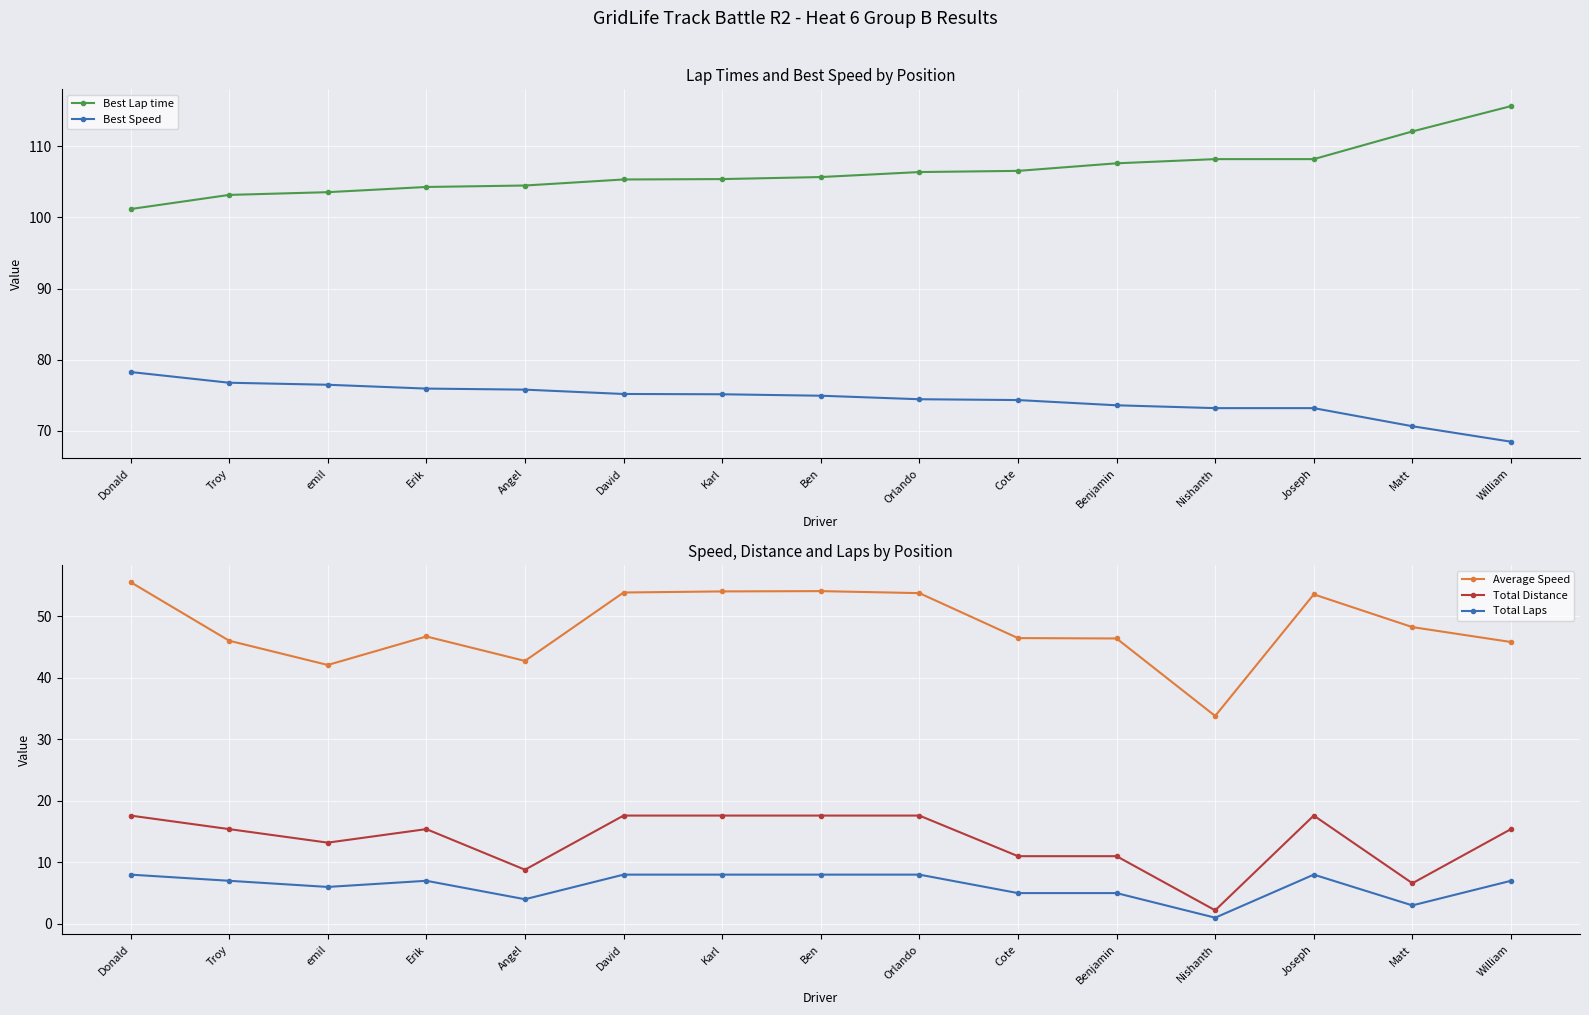

True or false: Total Laps and Average Speed intersect in this chart.

False